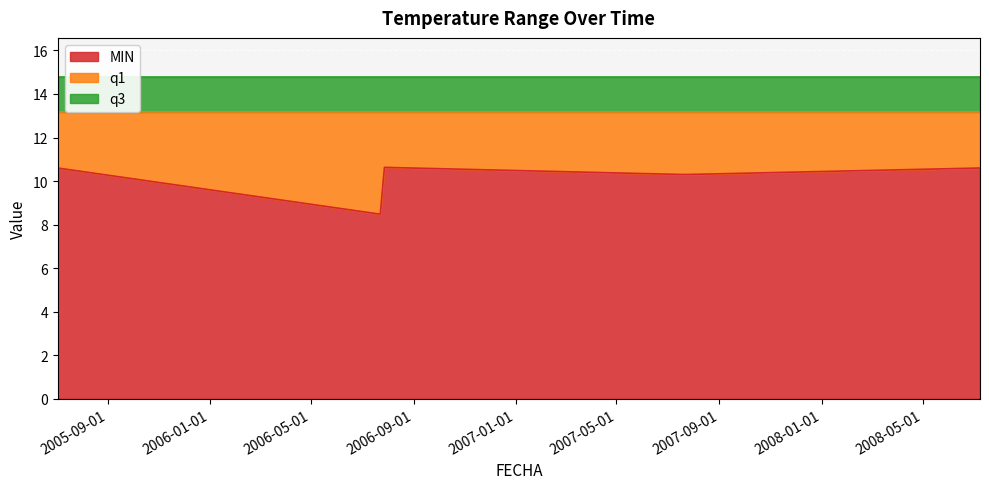

At 2006-07-28, list the series in order from smallest to largest.

MIN, q1, q3